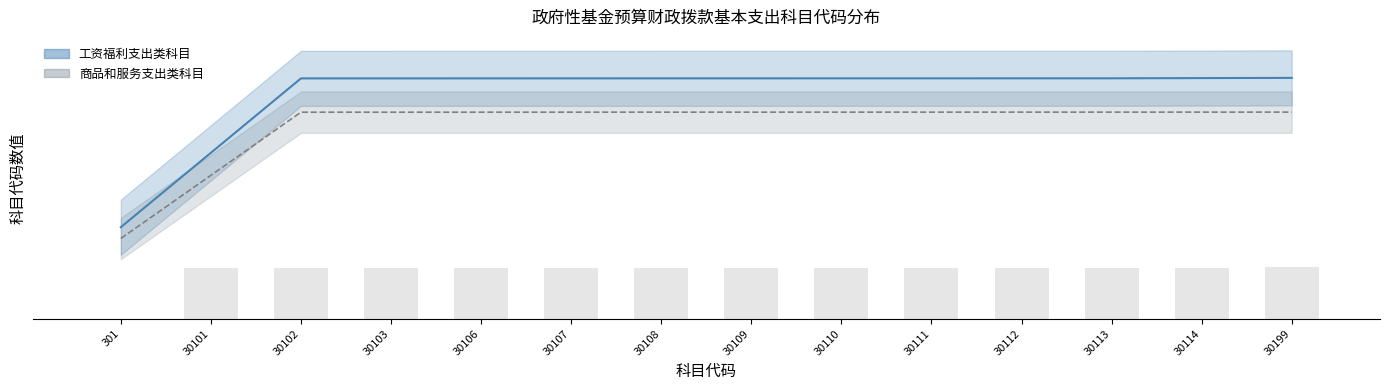

Reading left to right, list all the values displayed in this chart.

301=0.0	30101=14.7	30102=14.7	30103=14.7	30106=14.7	30107=14.7	30108=14.7	30109=14.7	30110=14.7	30111=14.7	30112=14.7	30113=14.7	30114=14.7	30199=15.0